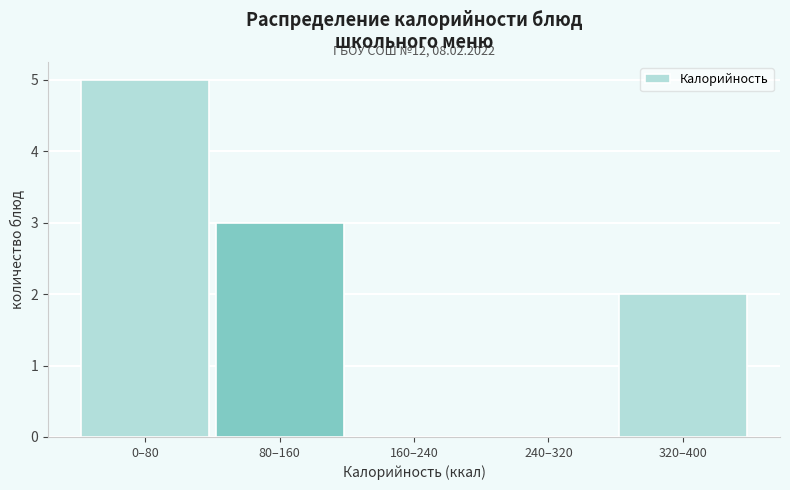

Reading right to left, list all the values displayed in this chart.

320–400=2	240–320=0	160–240=0	80–160=3	0–80=5